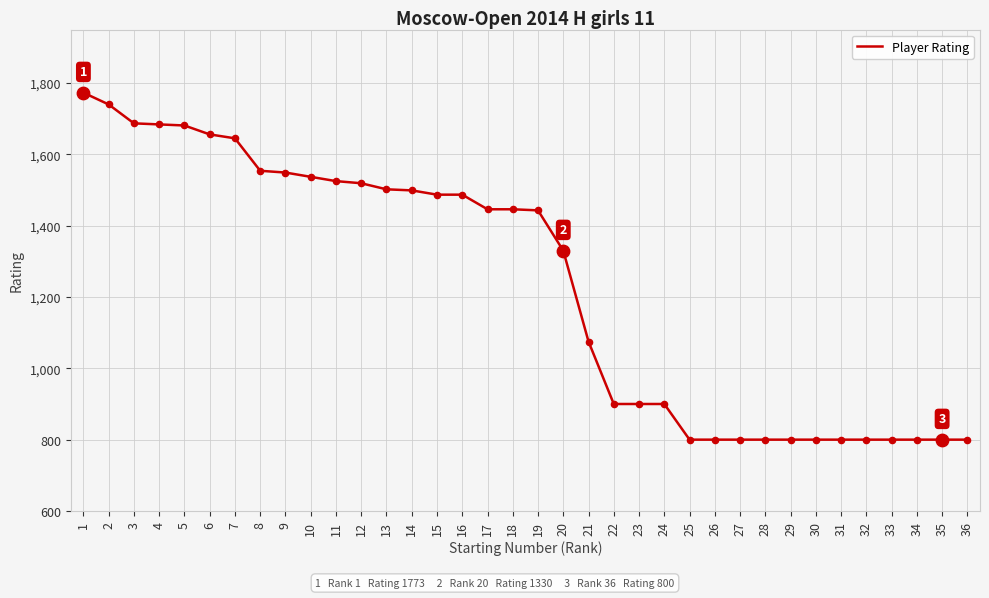

Between 28 and 12, which is larger?

12